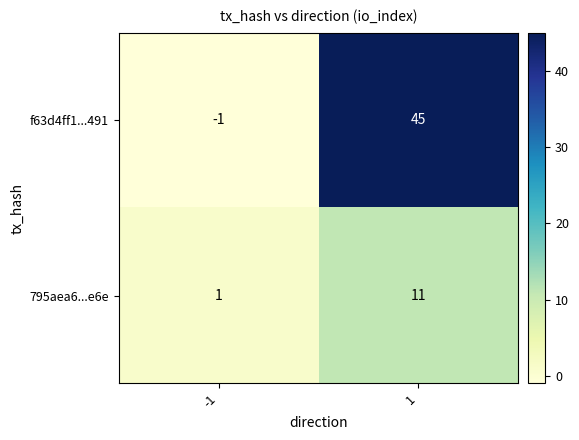

What is the sum of all f63d4ff1...491 values?

44